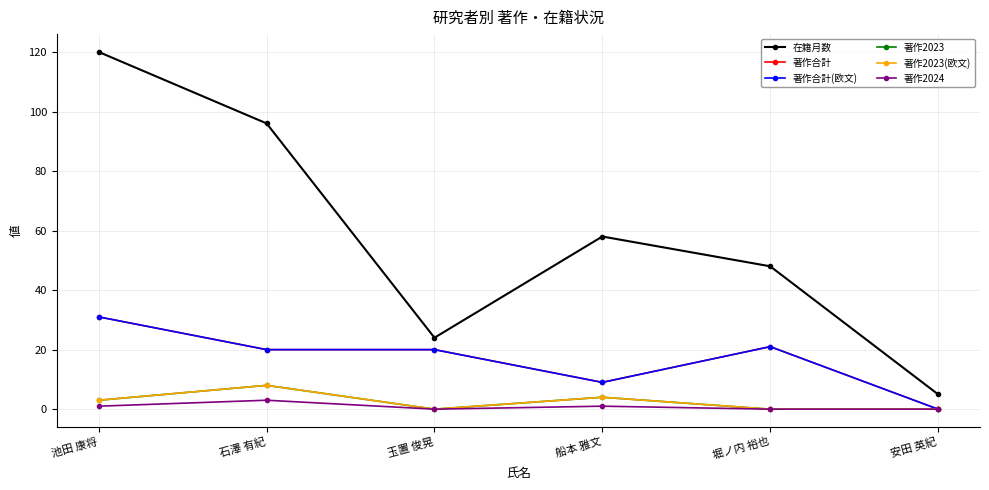

Is this an area chart (filled region under the line)?

No